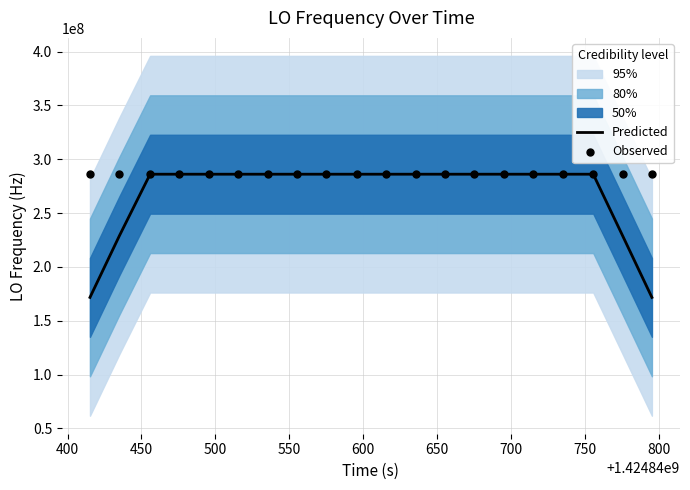

What are all the series names shown in the legend?

Predicted, Observed